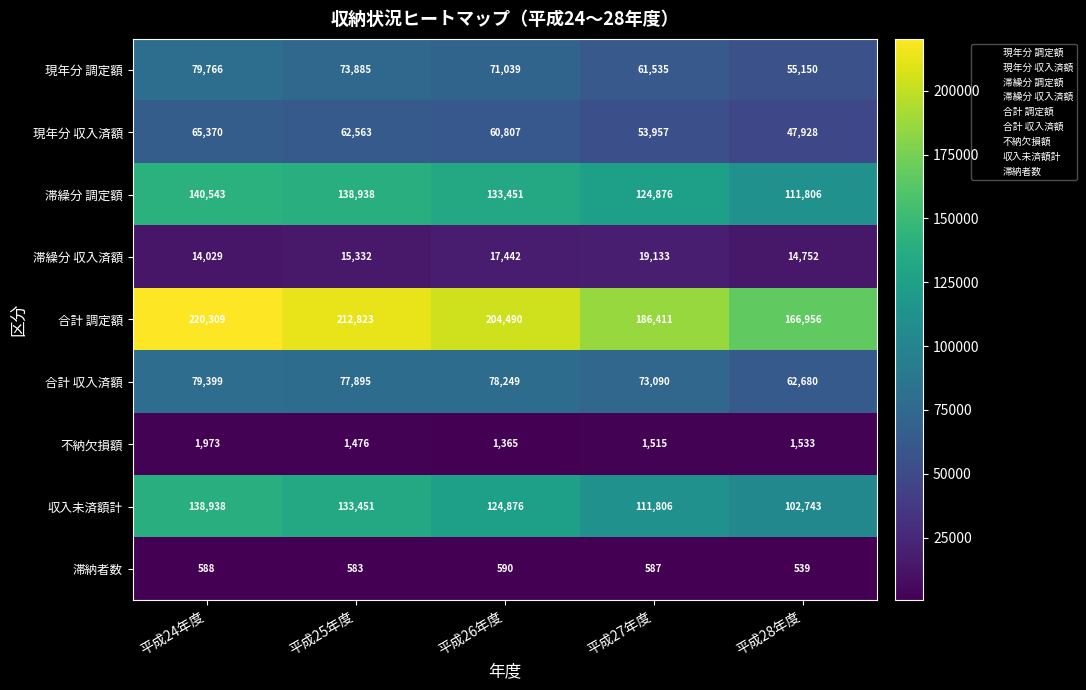

Is it true that 滞繰分 収入済額 equals 14752 at 平成28年度?

True